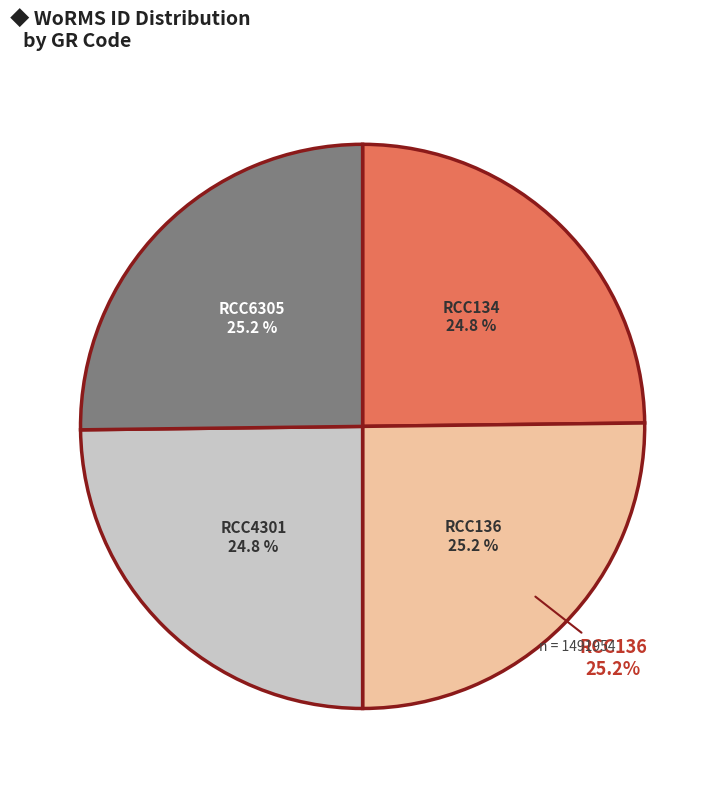

How much of the chart is everything except RCC6305?

74.8%